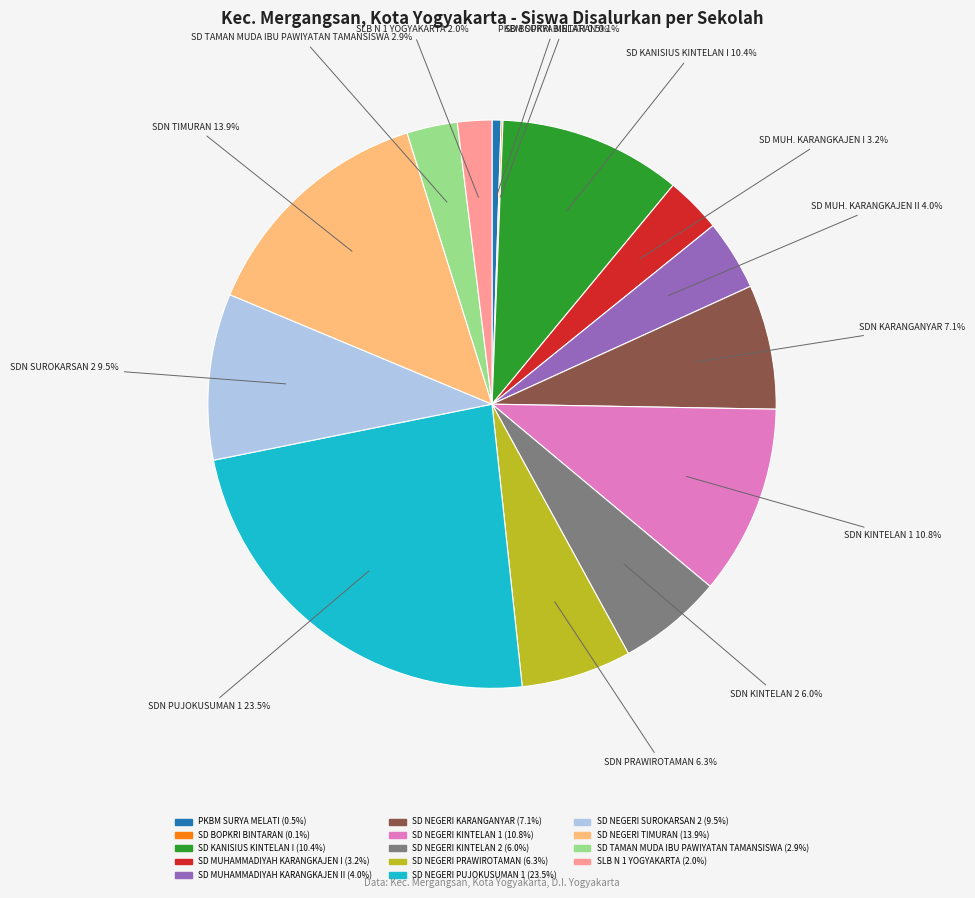

Does any single category account for the majority?

No